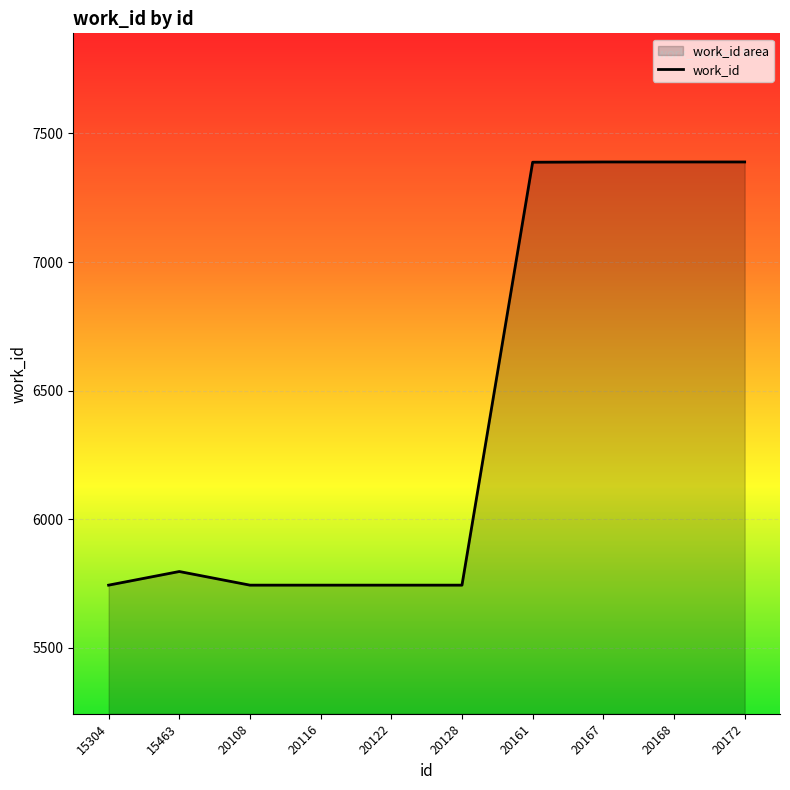

How many lines are shown in the chart?

1